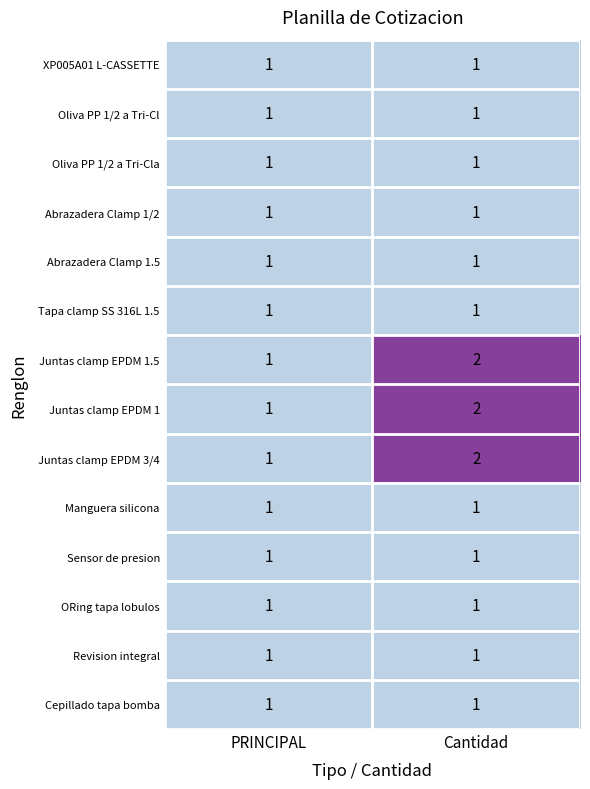

At which category is the sum across all series the highest?

Cantidad